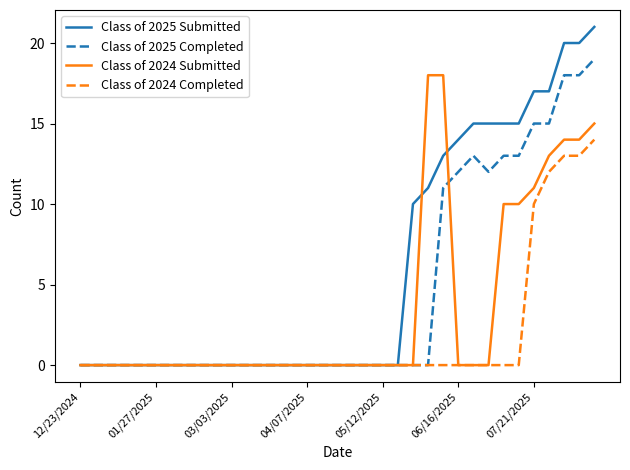

Rank the series by their maximum value, from highest to lowest.

Class of 2025 Submitted, Class of 2025 Completed, Class of 2024 Submitted, Class of 2024 Completed